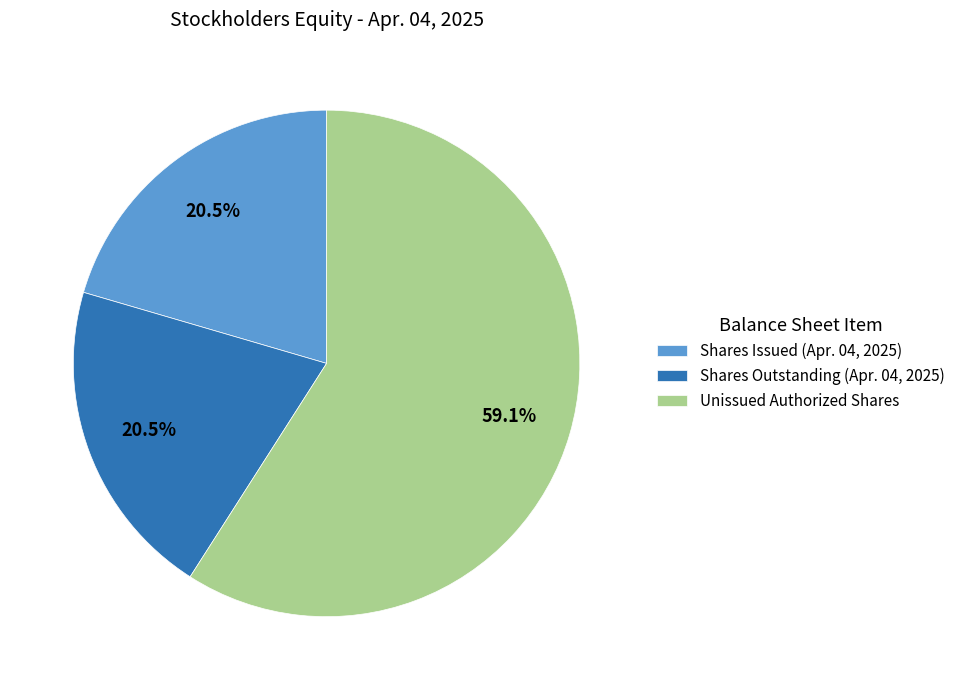

Which slice is the largest?

Unissued Authorized Shares